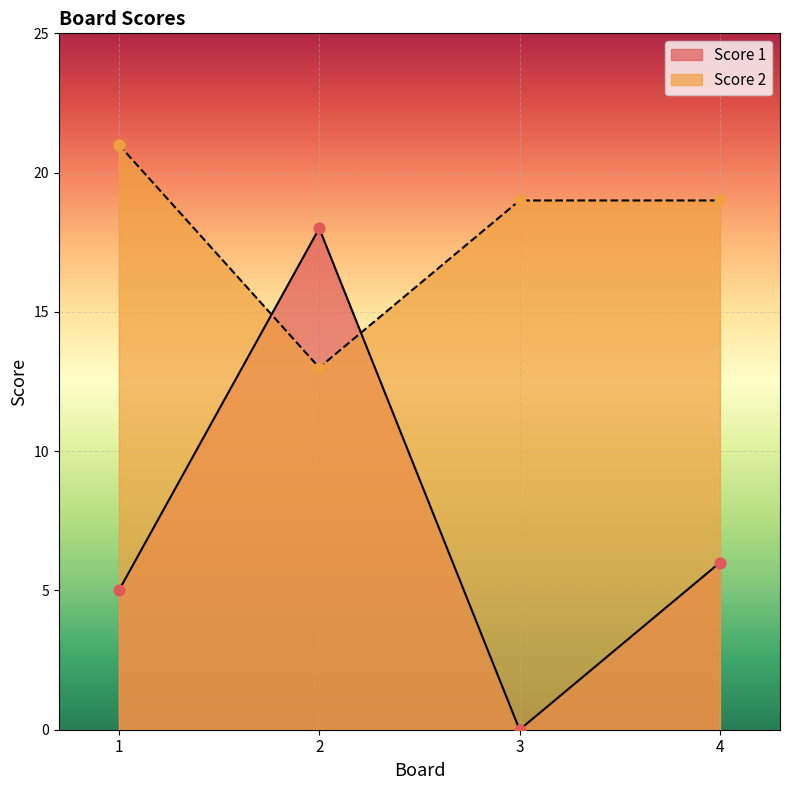

Which series reaches the minimum Y coordinate?

Score 1